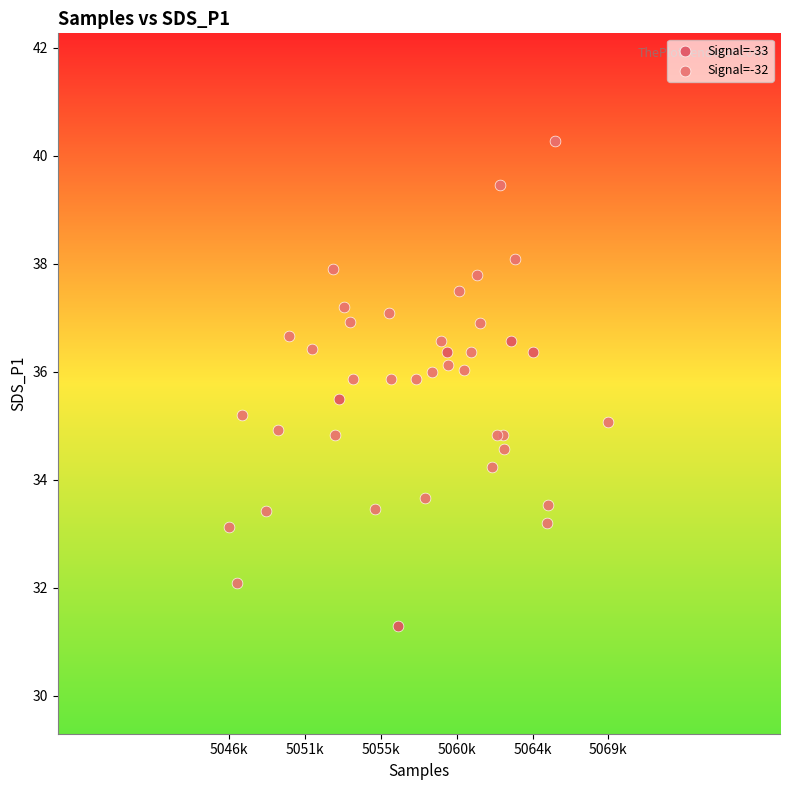

Which series reaches the minimum Y coordinate?

Signal=-33